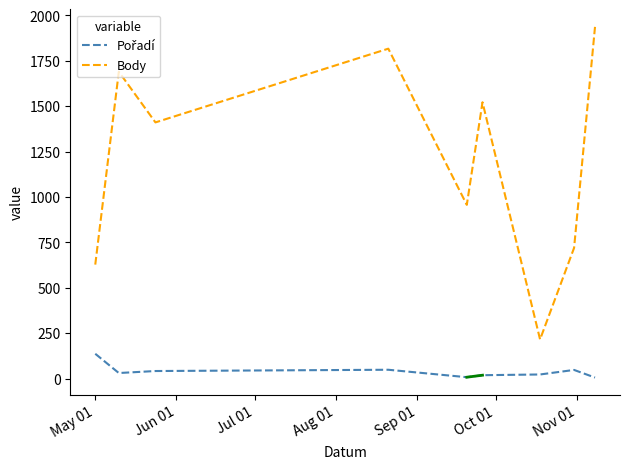

What is the difference between the second highest and minimum values in the Body series?

1601